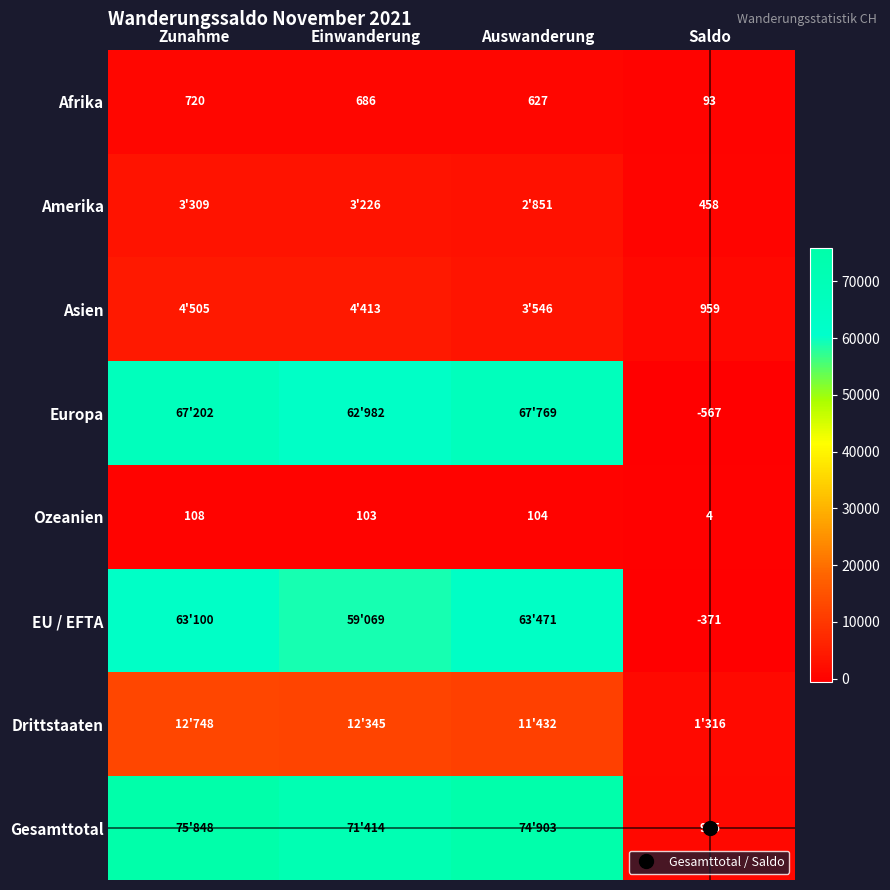

What is the greatest value displayed?

75848